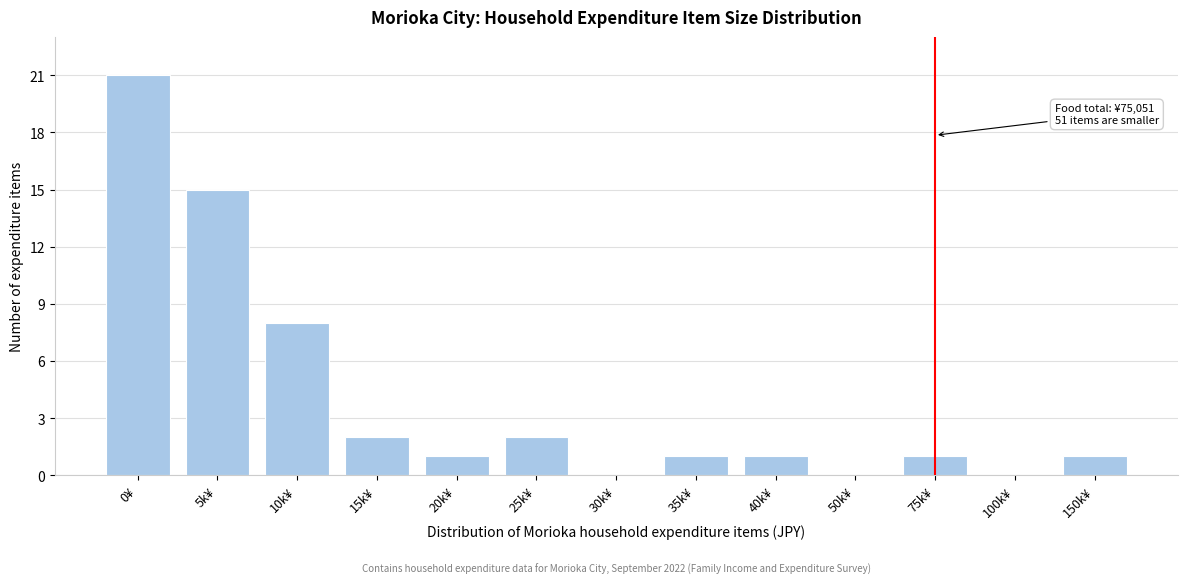

Reading left to right, extract all data points from this chart.

0¥=21	5k¥=15	10k¥=8	15k¥=2	20k¥=1	25k¥=2	30k¥=0	35k¥=1	40k¥=1	50k¥=0	75k¥=1	100k¥=0	150k¥=1